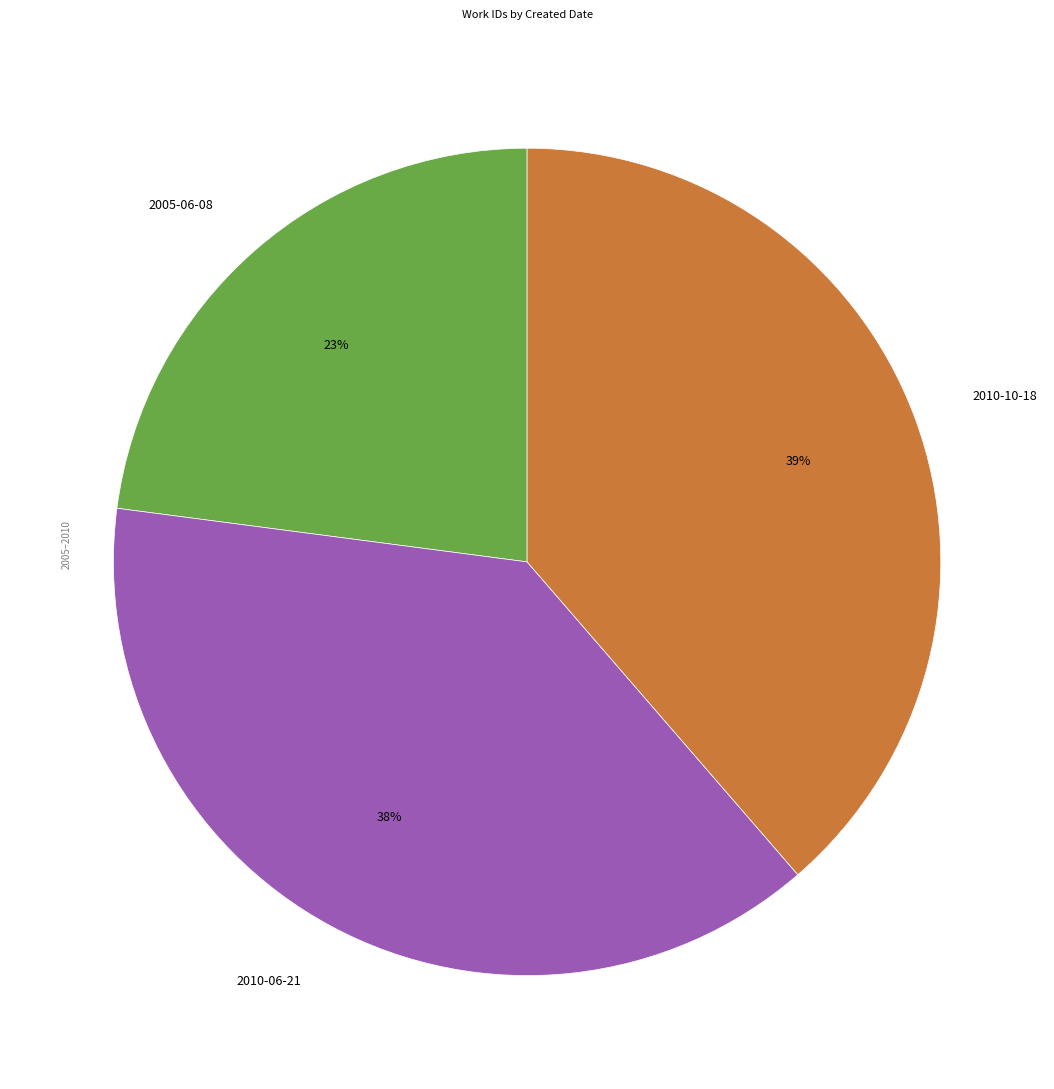

To the nearest percent, what is the difference between the largest and smallest slice percentages?

16%